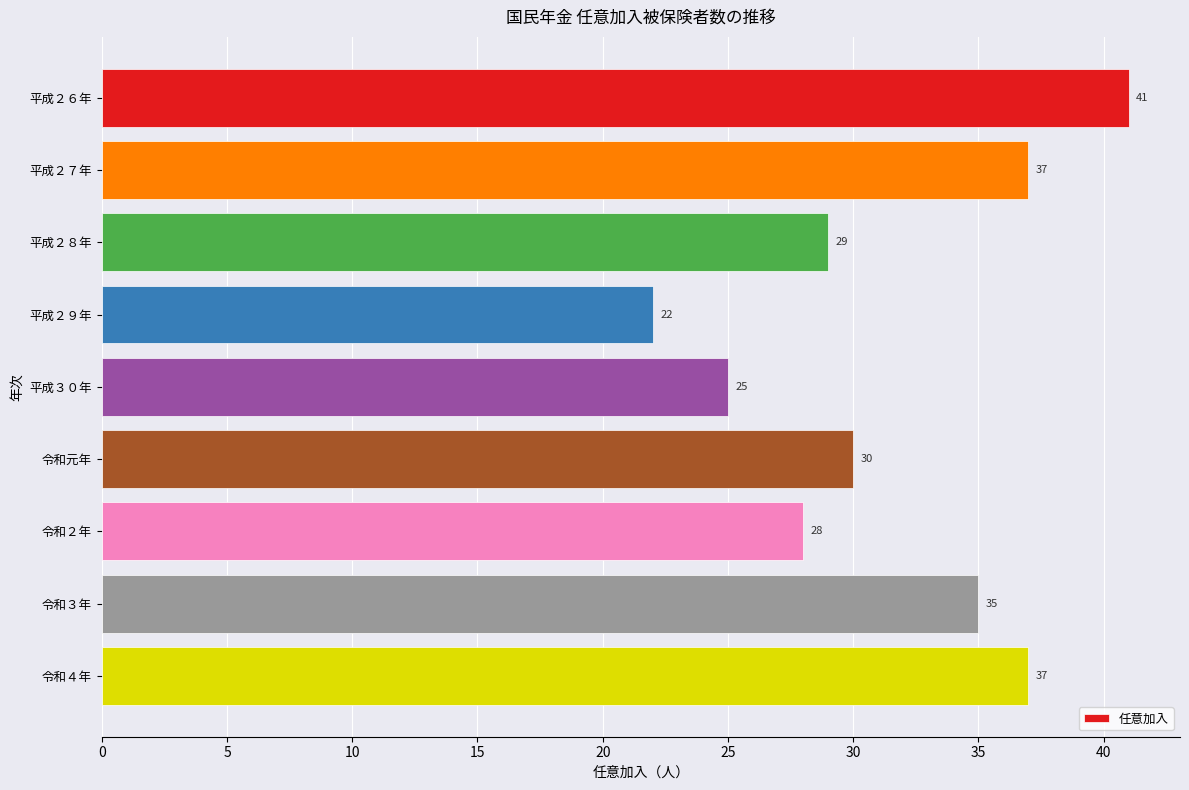

What is the difference between the maximum and second lowest values?

16